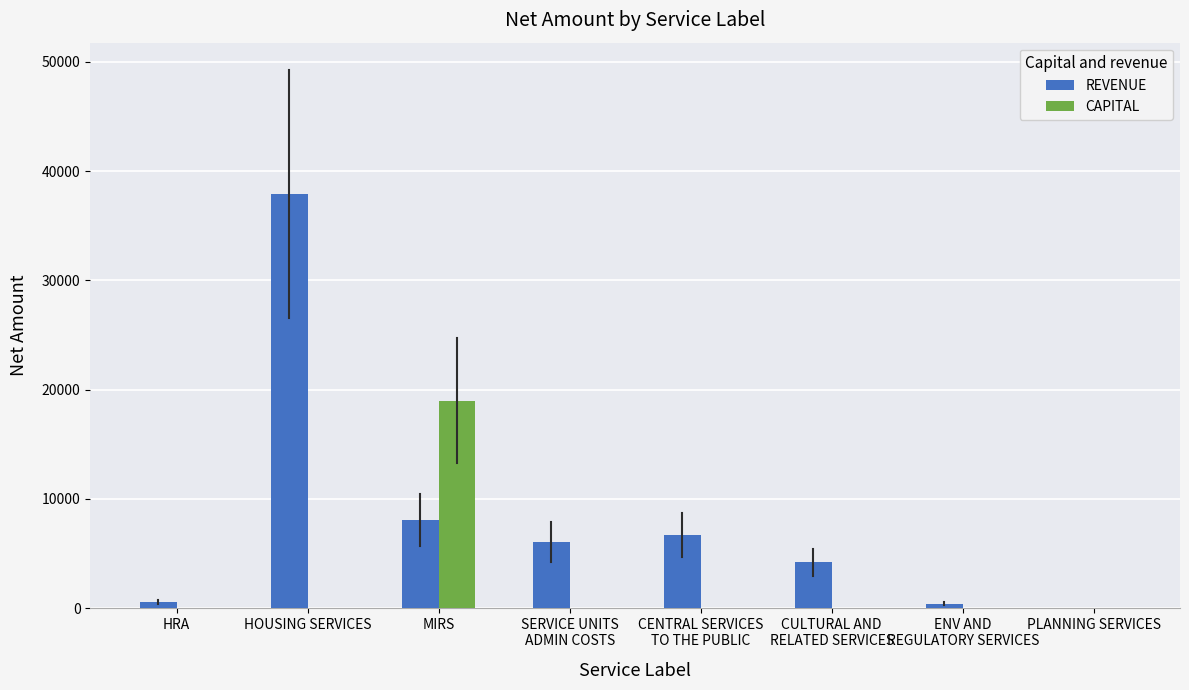

At which category is the sum across all series the highest?

HOUSING SERVICES